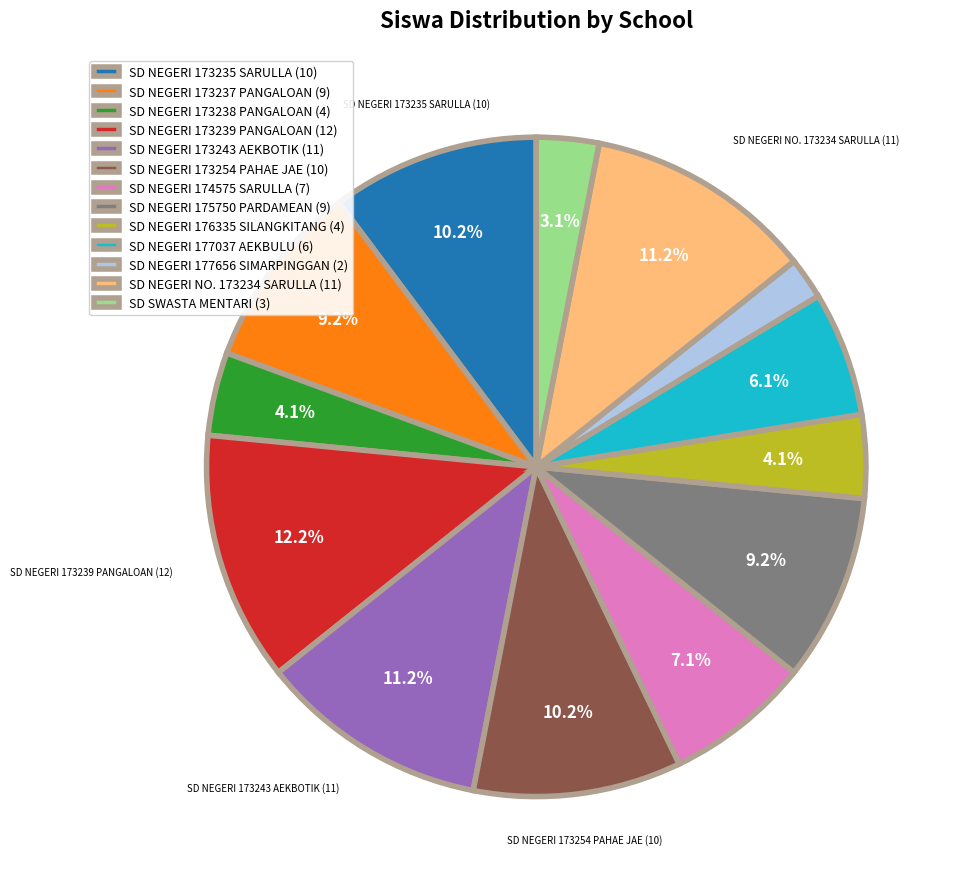

To the nearest percent, what portion does SD NEGERI 173243 AEKBOTIK represent?

11%